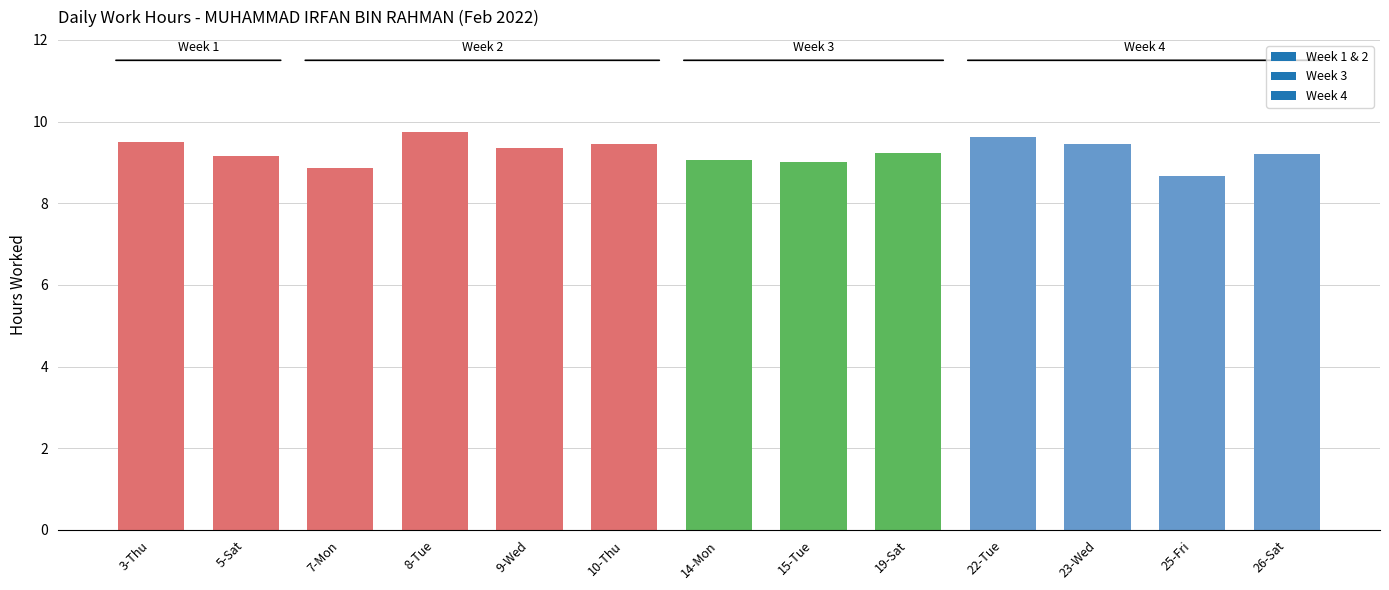

What is the approximate value at 10-Thu?

9.5